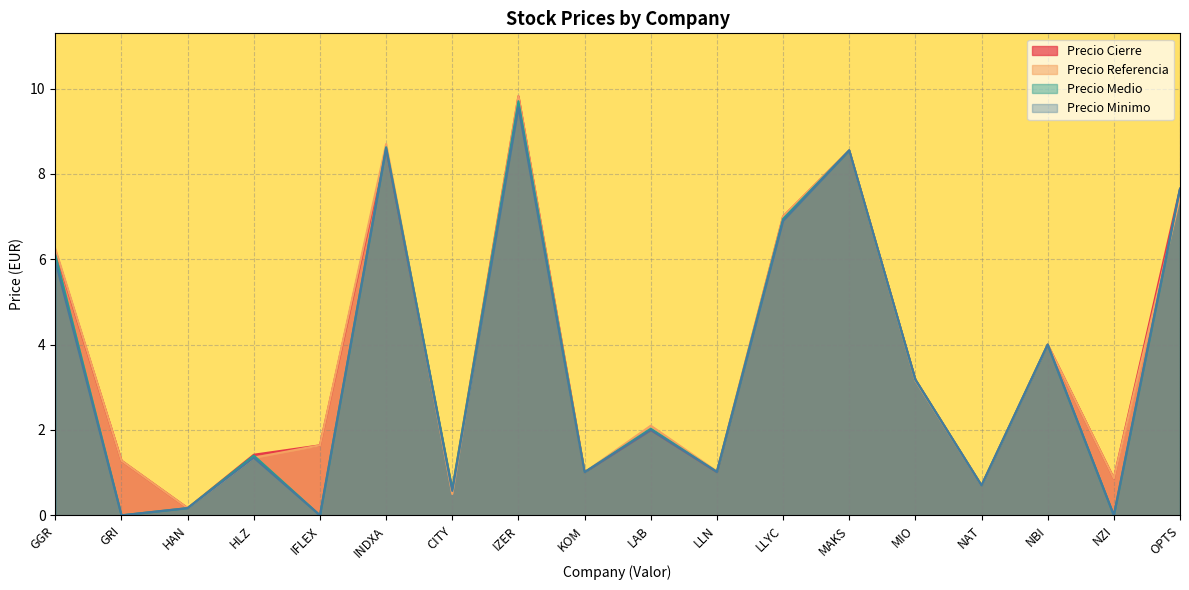

How many lines are shown in the chart?

4